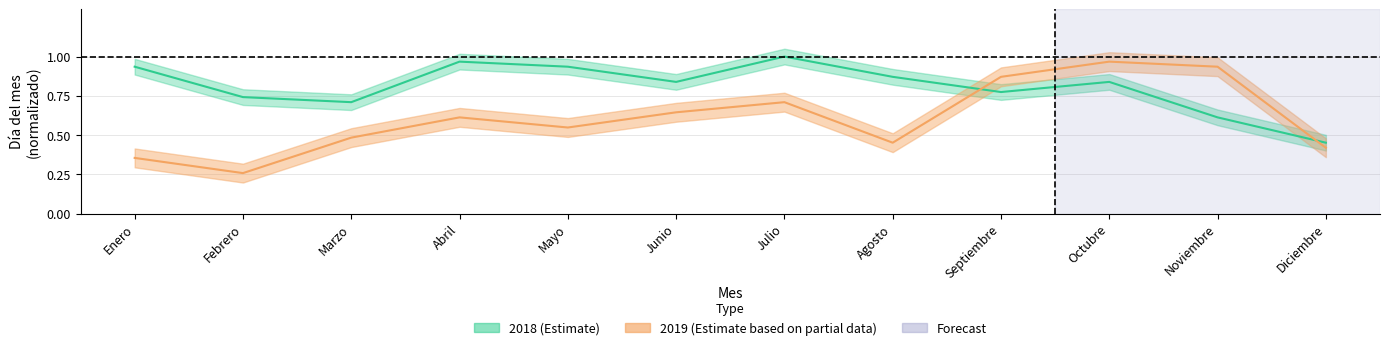

After their last crossing, which series has the higher values: 2019_day or 2018_day?

2018_day